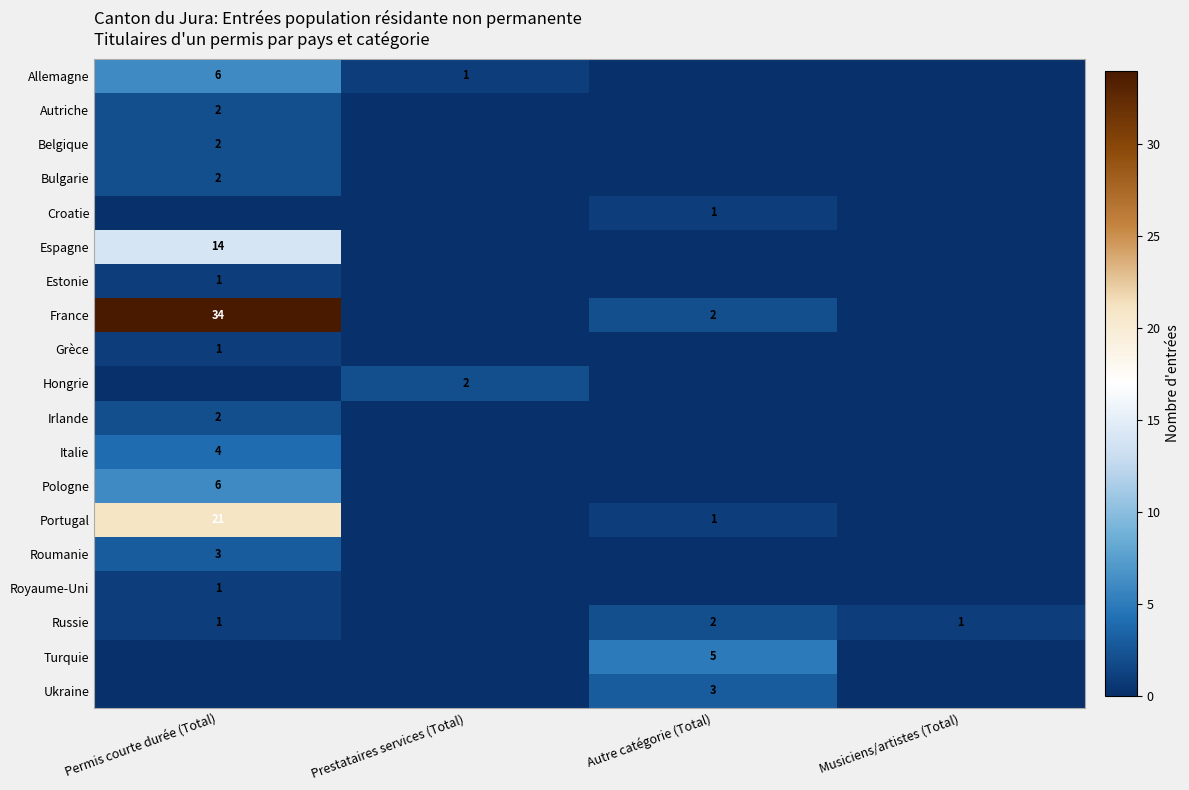

What is the difference between the highest and lowest values at Permis courte durée (Total)?

34